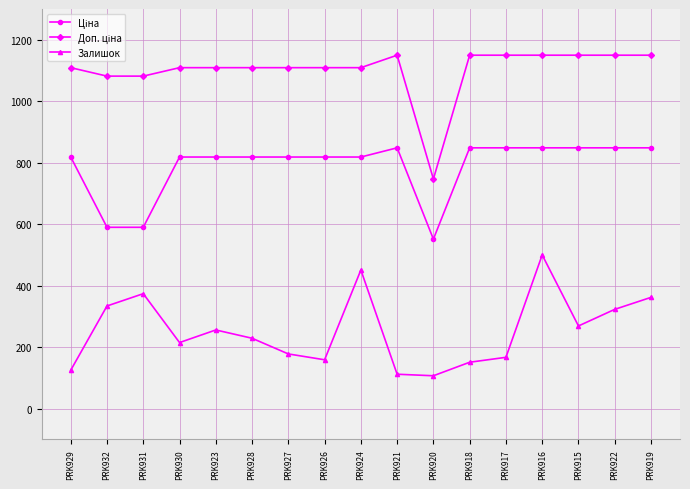

What is the difference between the Залишок values at PRK931 and PRK926?

215.0